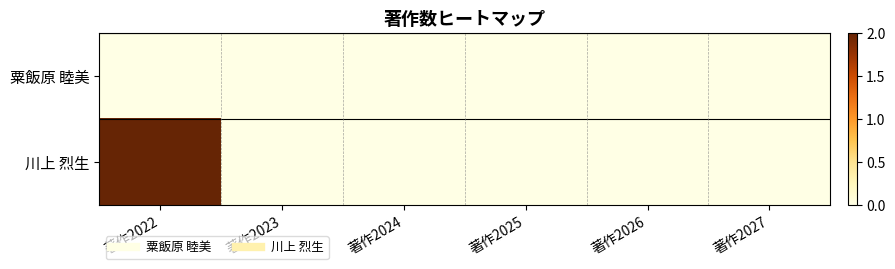

List the series in order of their peak value, lowest first.

粟飯原 睦美, 川上 烈生